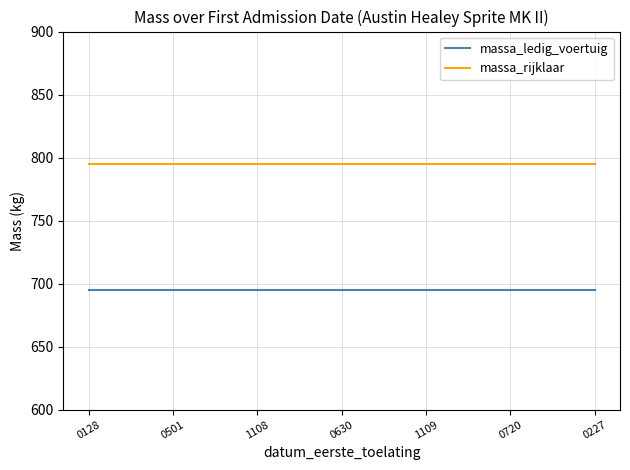

True or false: massa_rijklaar and massa_ledig_voertuig intersect in this chart.

False